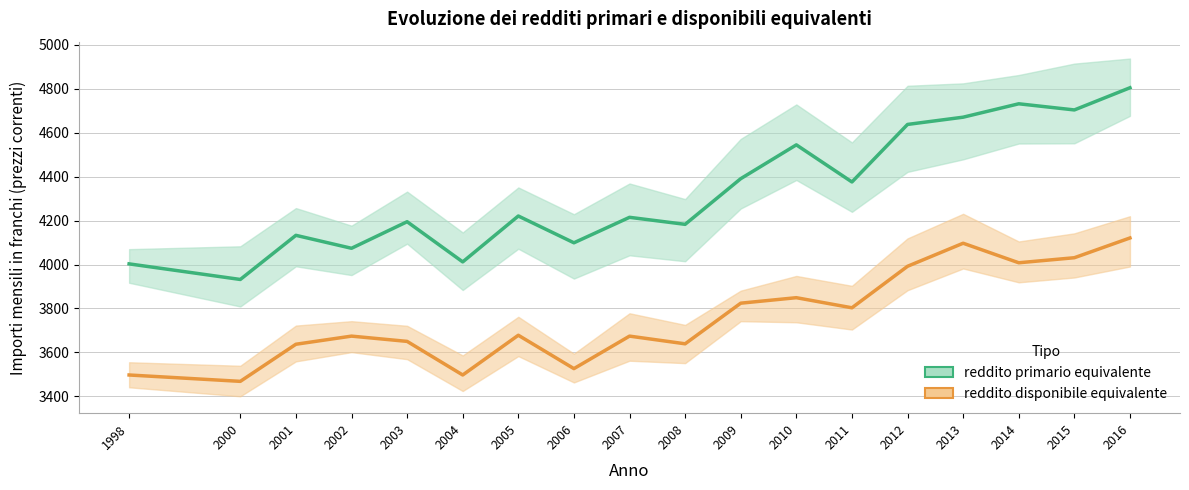

At 2005, list the series in order from largest to smallest.

reddito primario equivalente, reddito disponibile equivalente